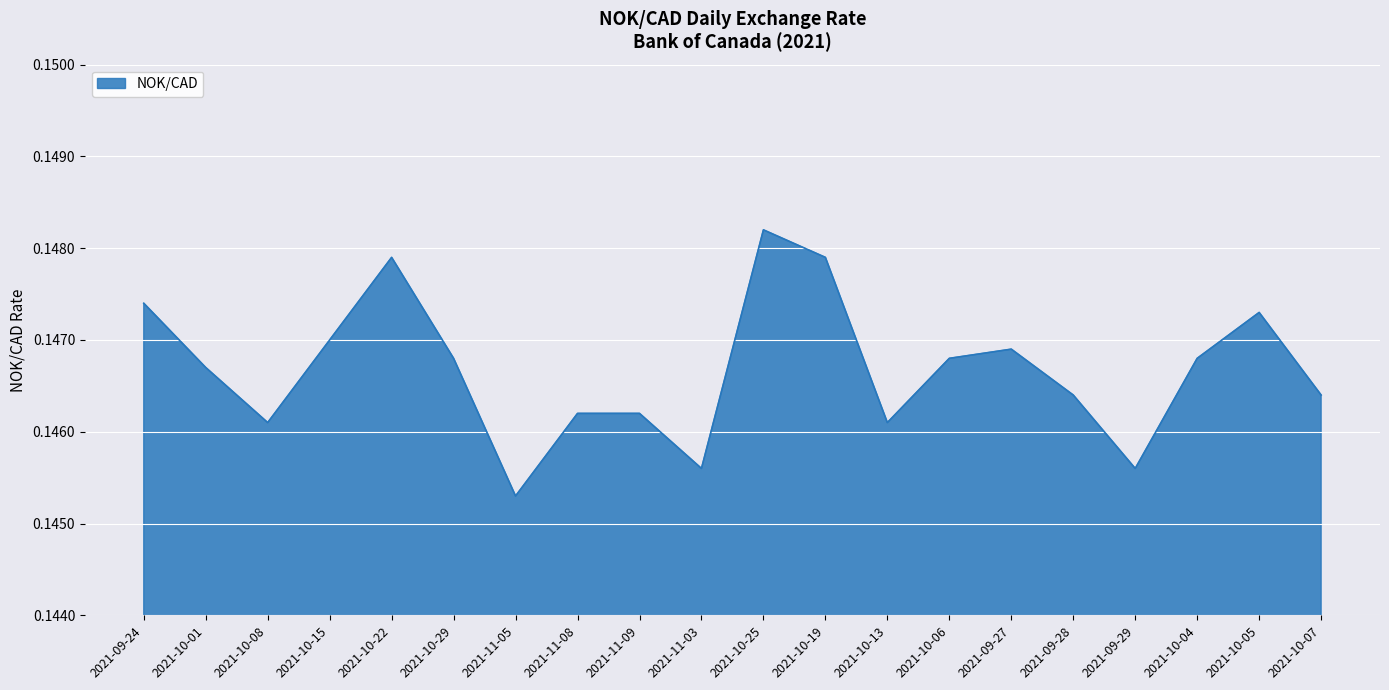

What position from the right is 2021-11-05?

14